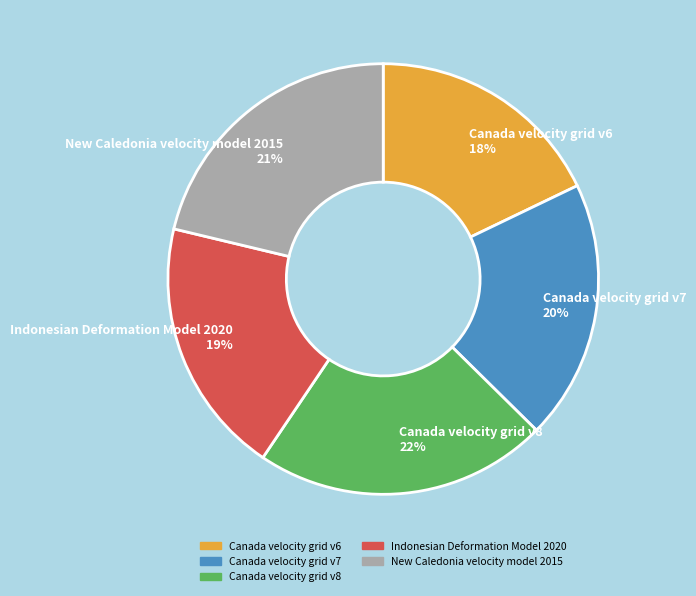

To the nearest percent, what is the difference between the largest and smallest slice percentages?

4%